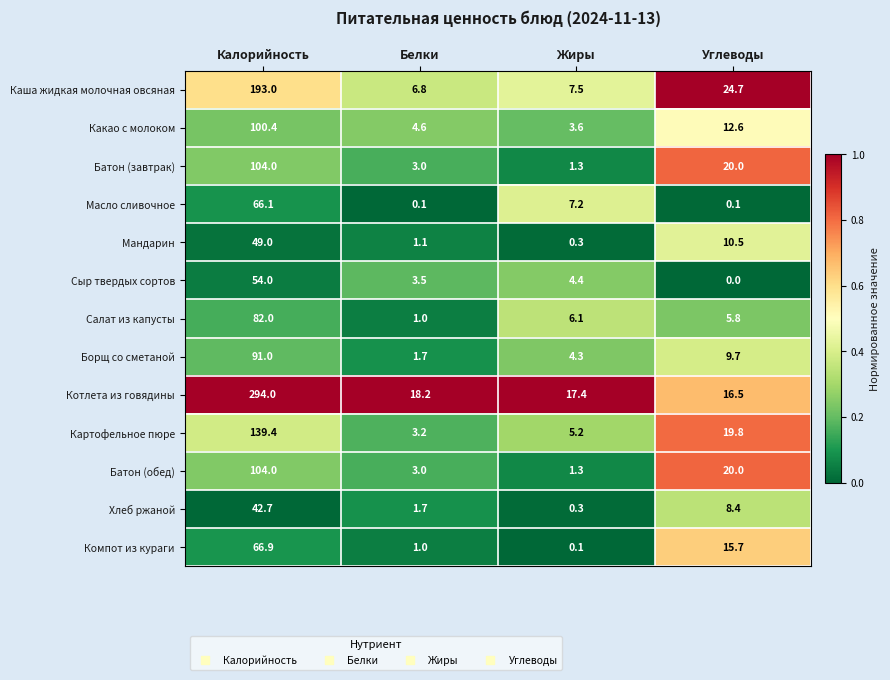

What is the greatest value displayed?

294.0